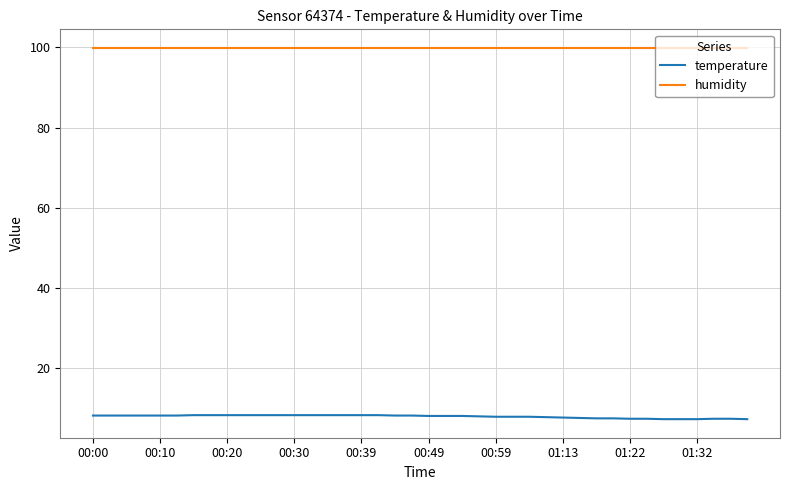

What is the average value of the temperature series?

8.0